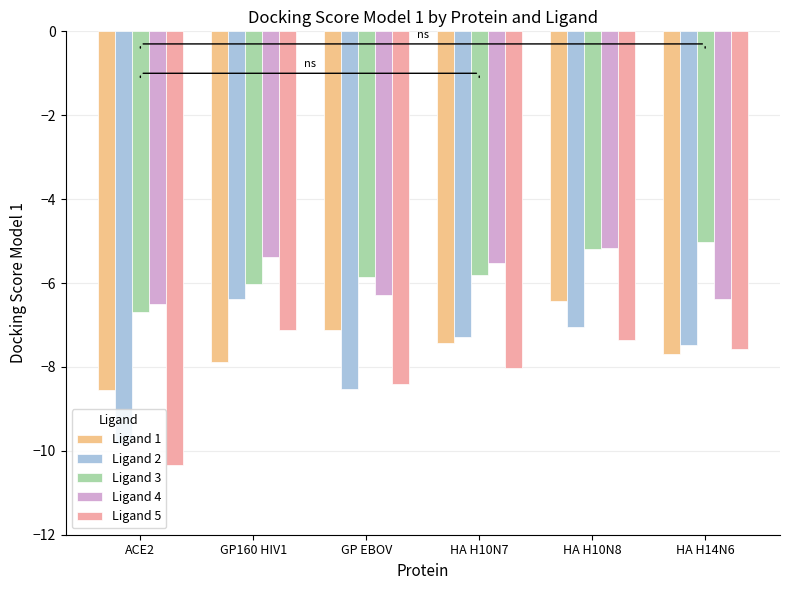

What is the average value of the Ligand 2 series?

-7.8